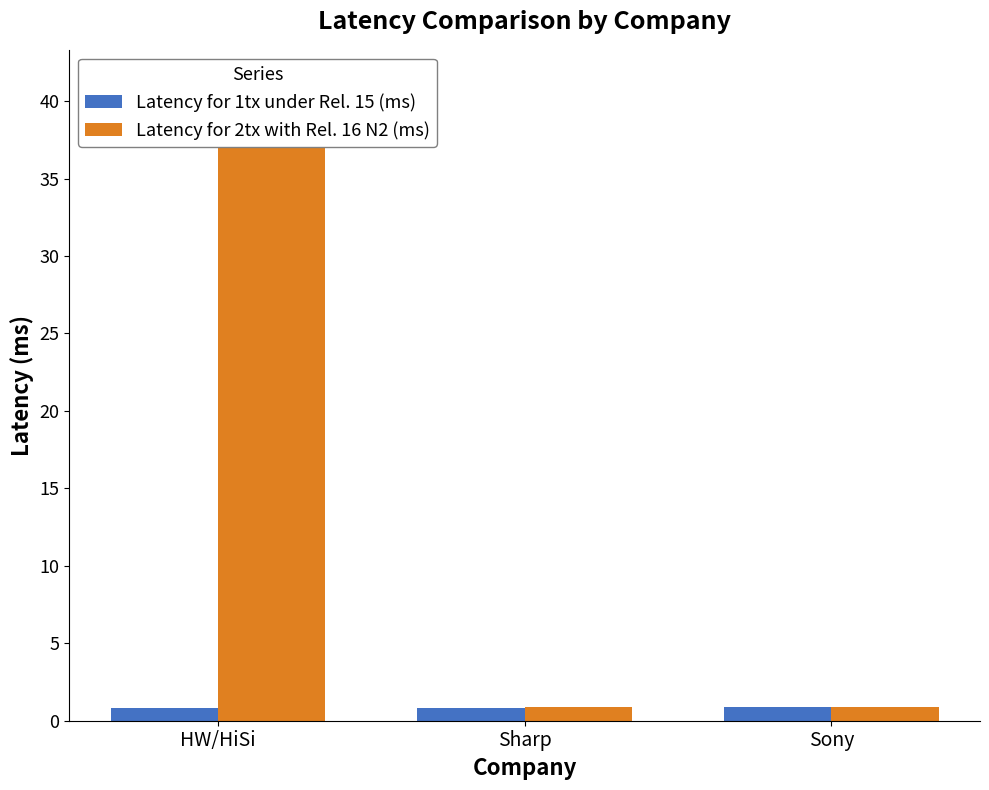

The Latency for 2tx with Rel. 16 N2 (ms) series shows 0.9 at Sharp. True or false?

True